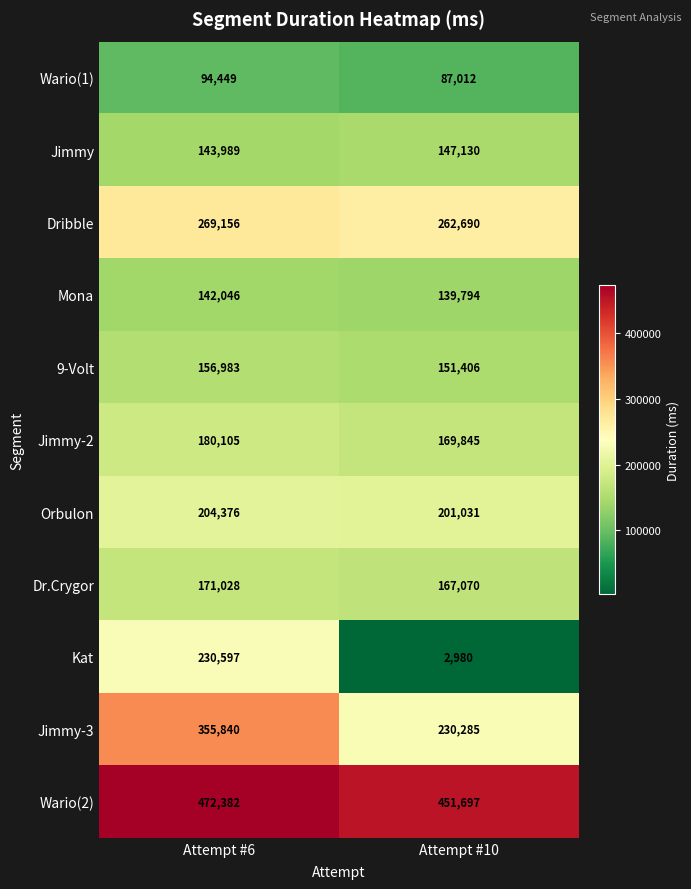

Which series has the largest range (max minus min)?

Kat